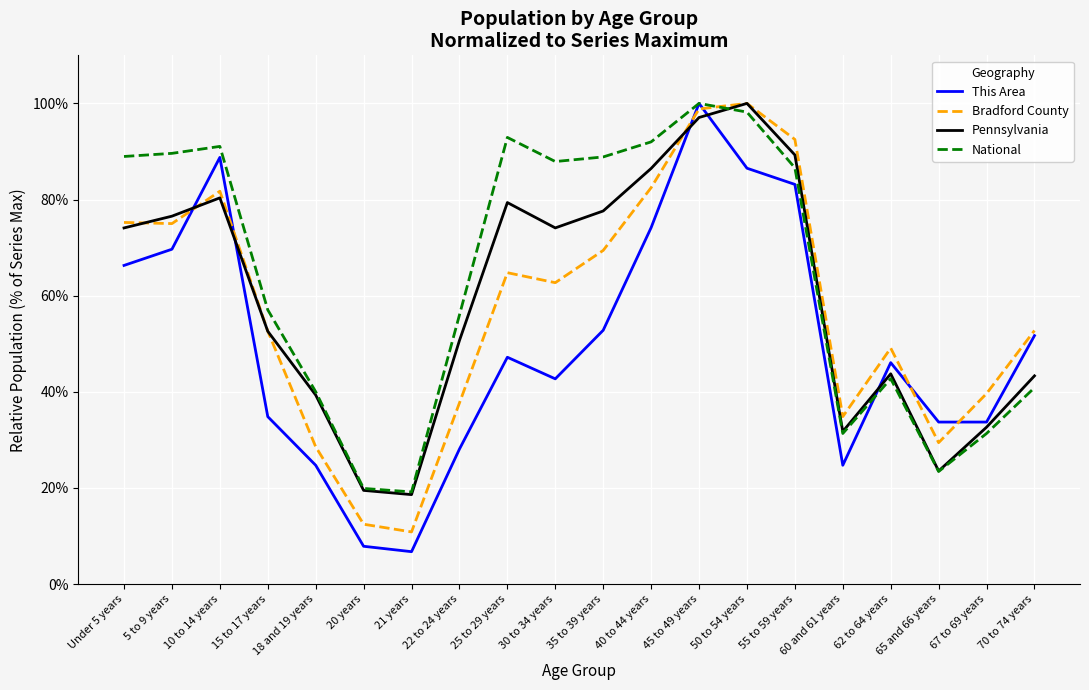

What is the highest value of the This Area series?

100.0